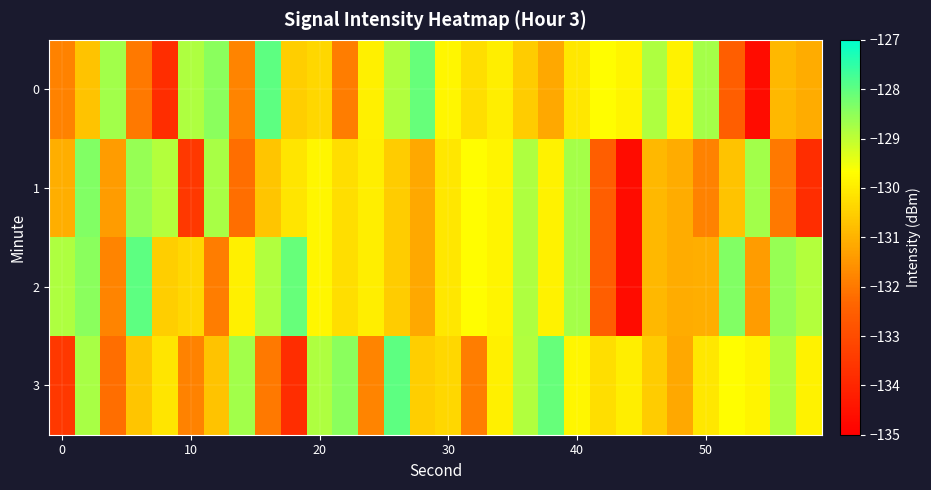

Which series has the largest total across all categories?

2